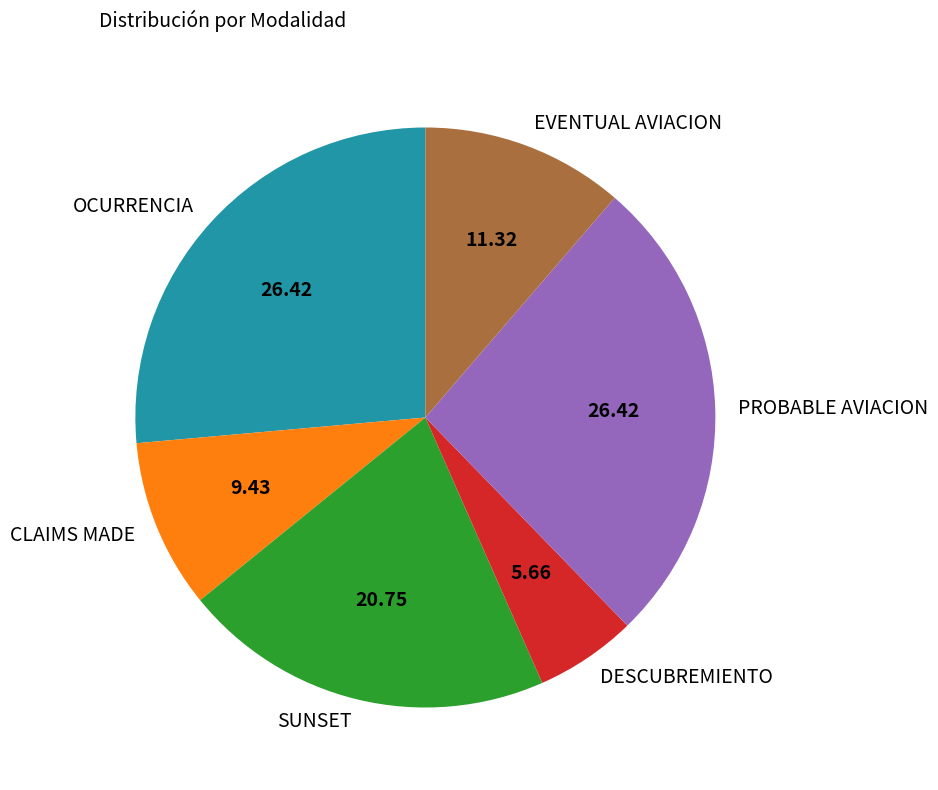

Between DESCUBREMIENTO and OCURRENCIA, which is larger?

OCURRENCIA